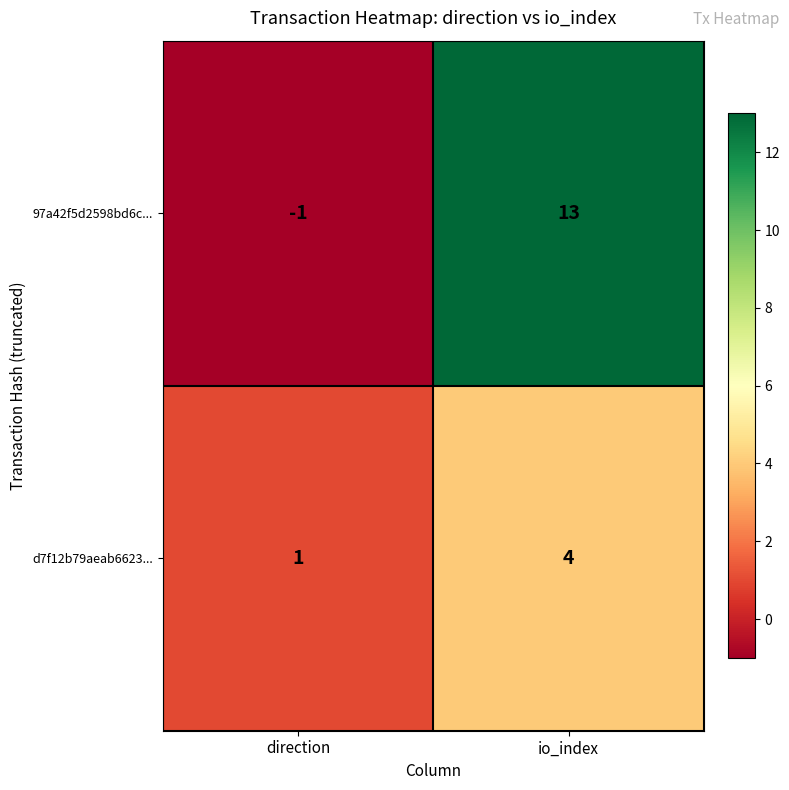

How many values in 97a42f5d2598bd6c... are below zero?

1